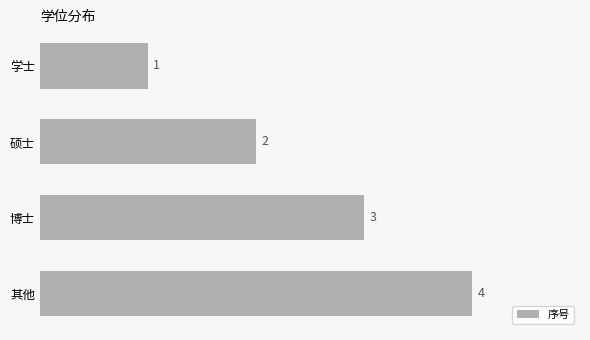

How many values are between 2 and 4?

3